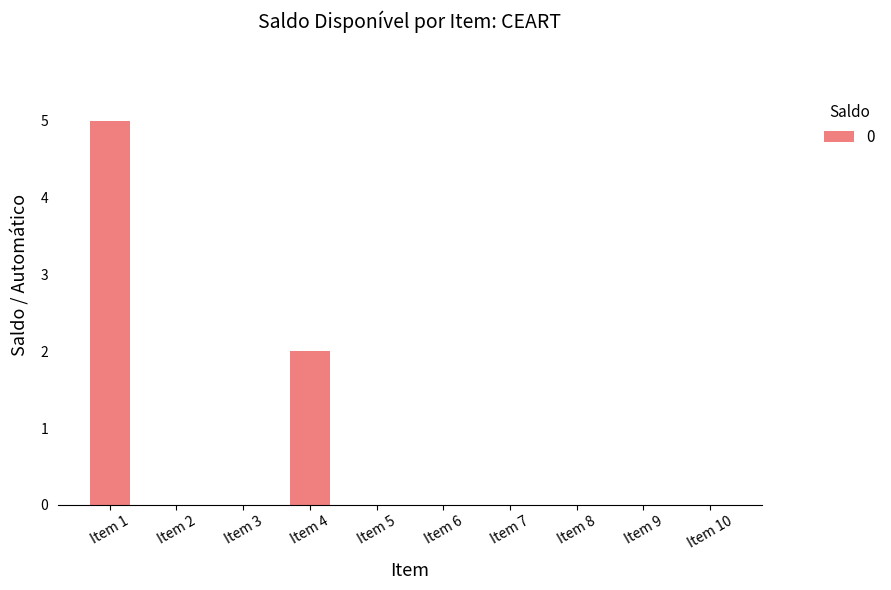

At which category does the chart reach its peak across all series?

Item 1